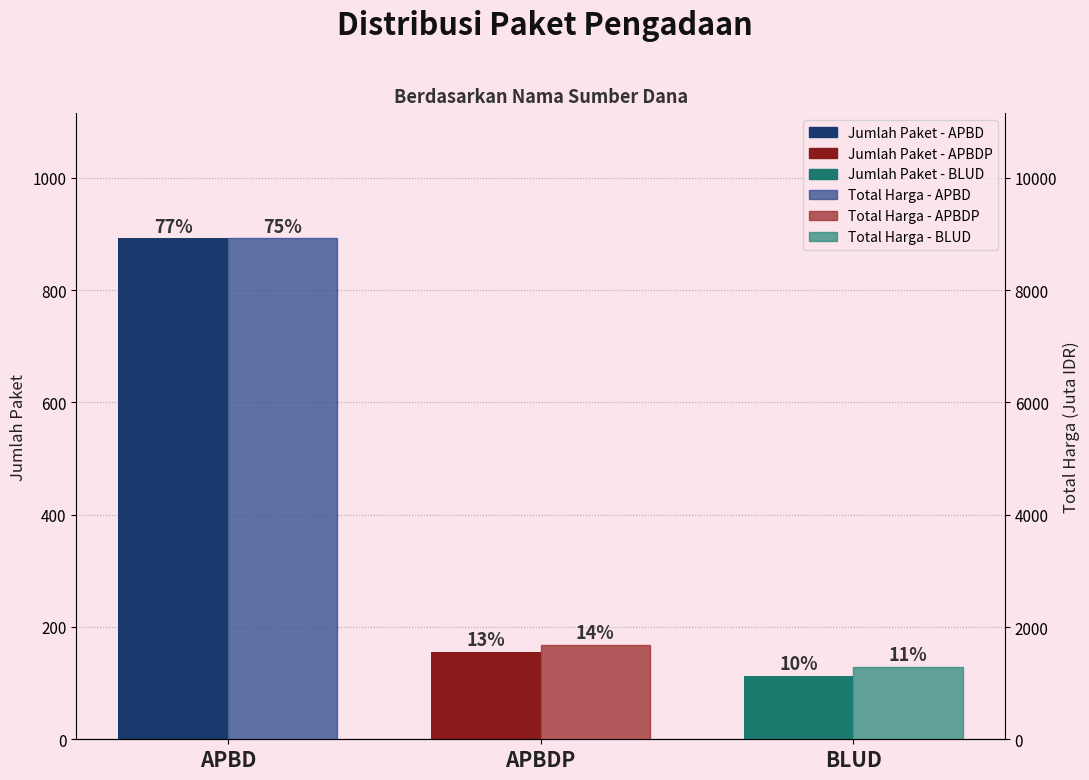

What is the difference between the maximum and minimum values in the Jumlah Paket series?

779.0